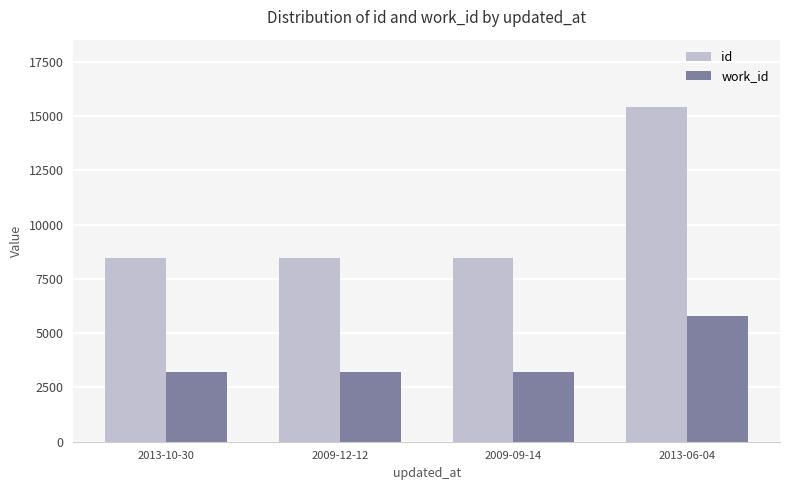

What position from the right is 2009-12-12?

3